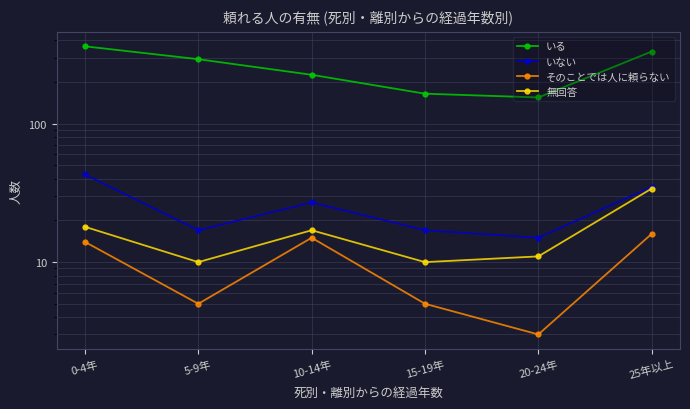

What is the value of the そのことでは人に頼らない point at the 6th from the left?

16